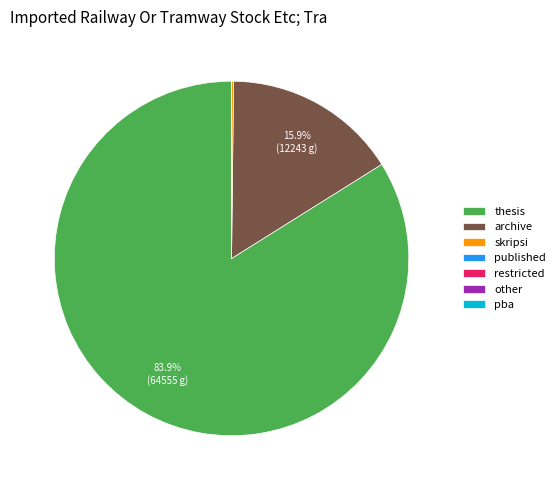

Which slice is the largest?

thesis